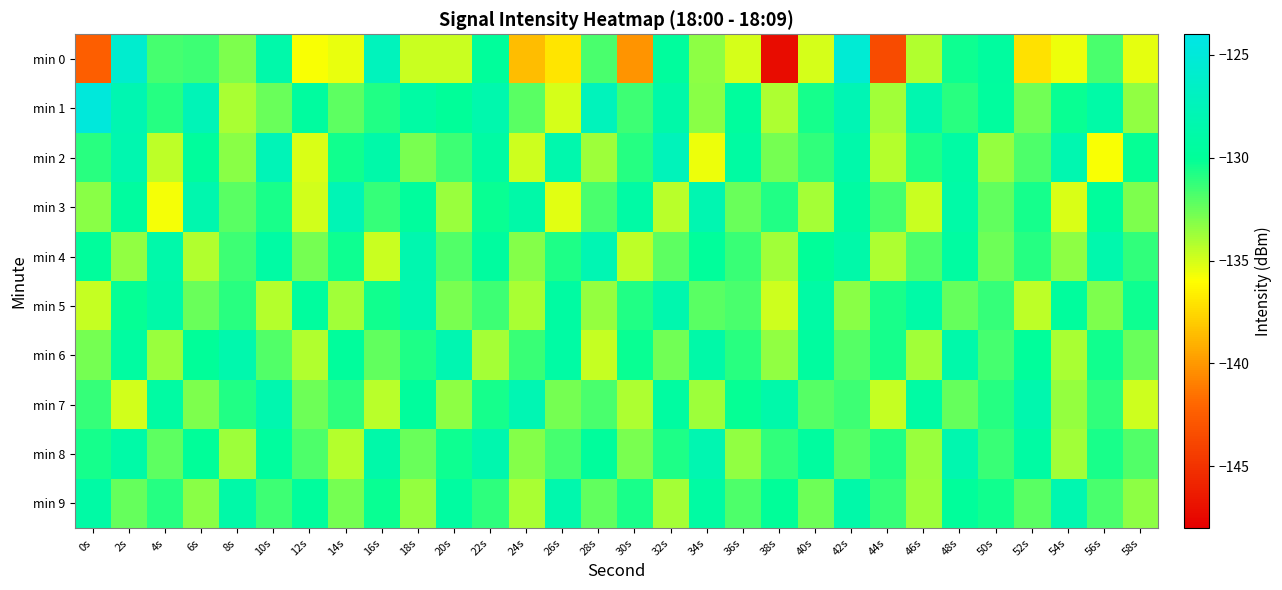

What is the smallest value displayed?

-147.2